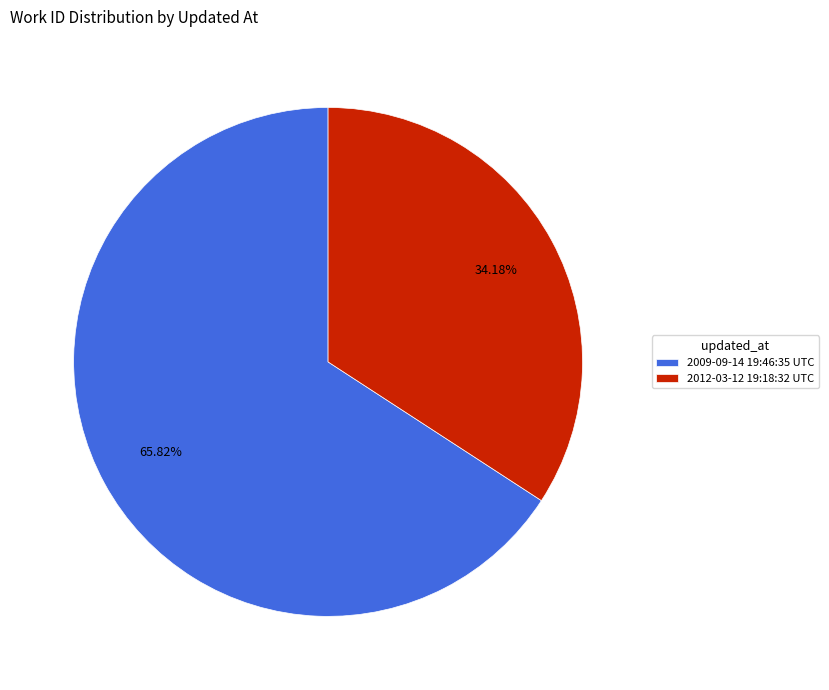

True or false: 2009-09-14 19:46:35 UTC accounts for 66% of the total.

True